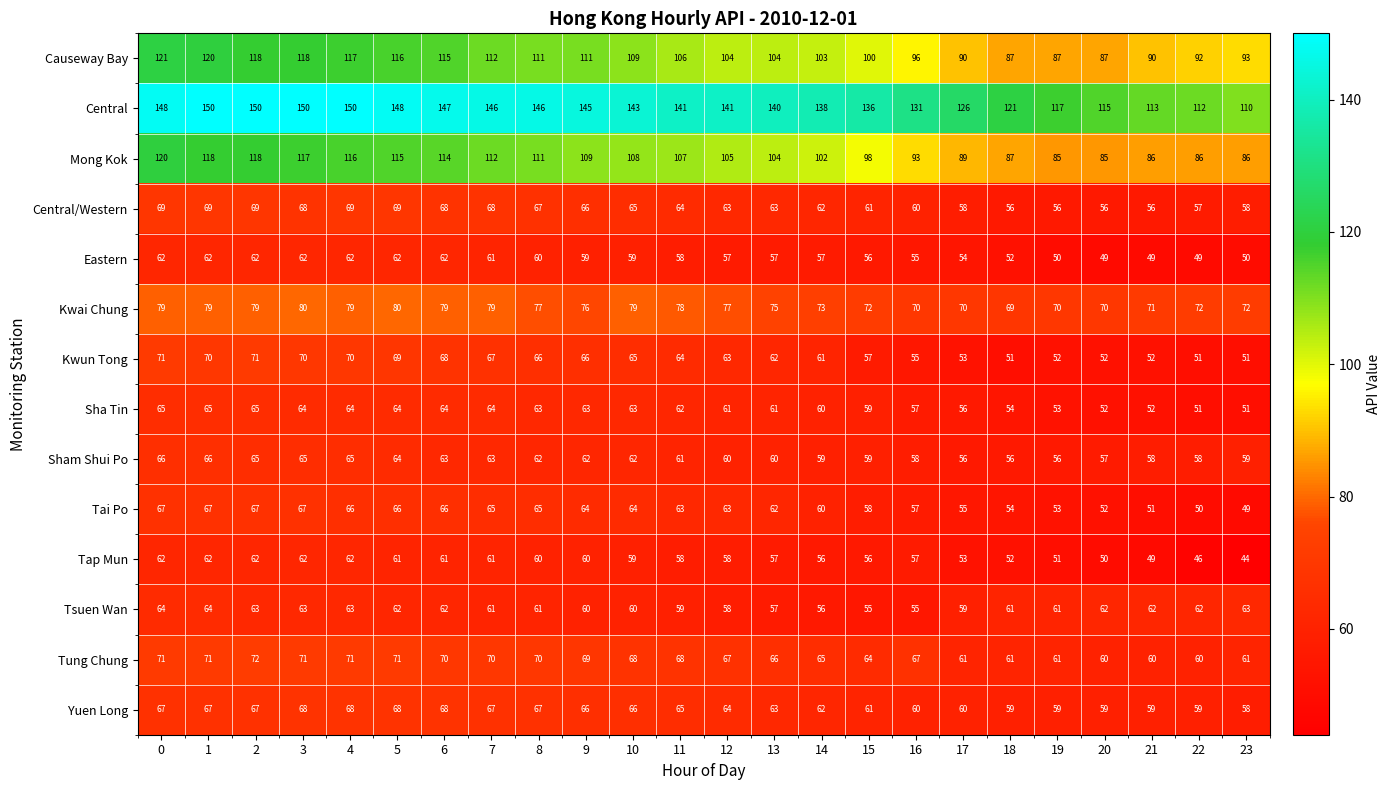

True or false: Kwun Tong has a value of 71 at 2.

True